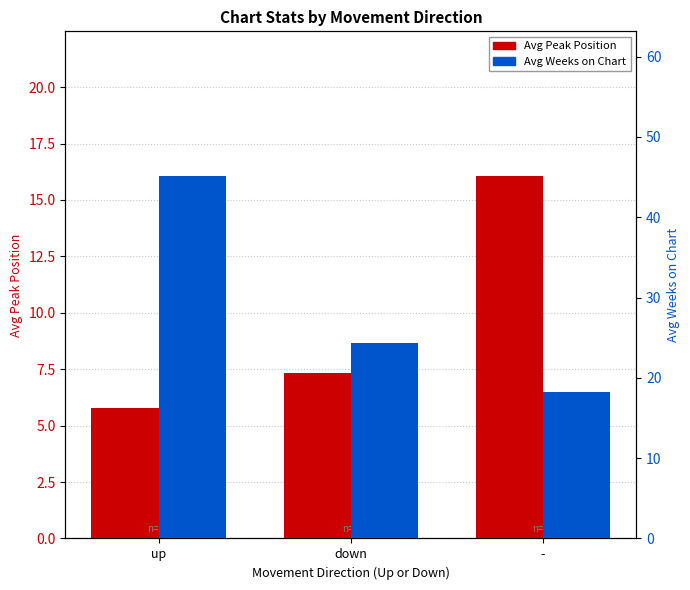

How many values in the Avg Weeks on Chart series are below 24?

1